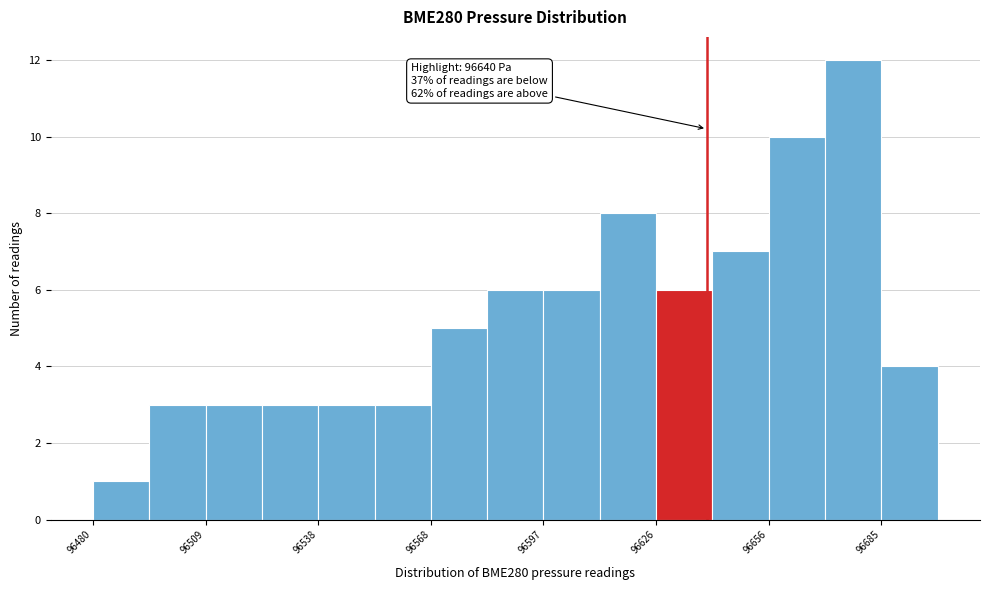

Read against the x-axis, roughly where is the centre of the tallest bar?

96680